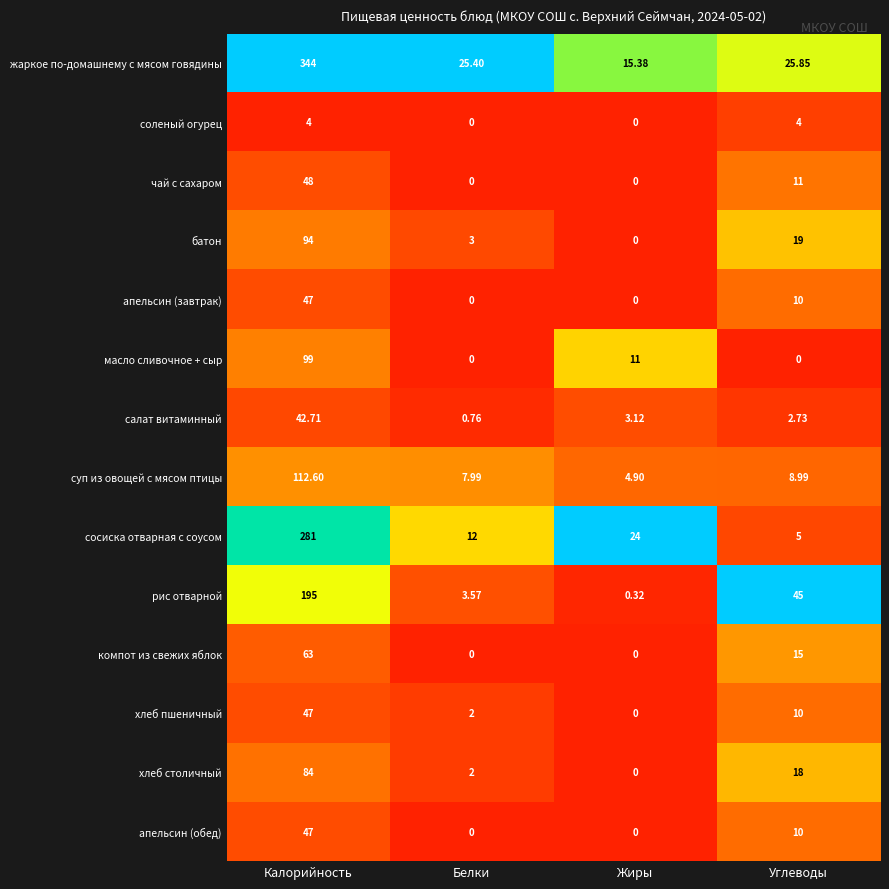

What is the spread (max minus min) of values at Углеводы?

45.0